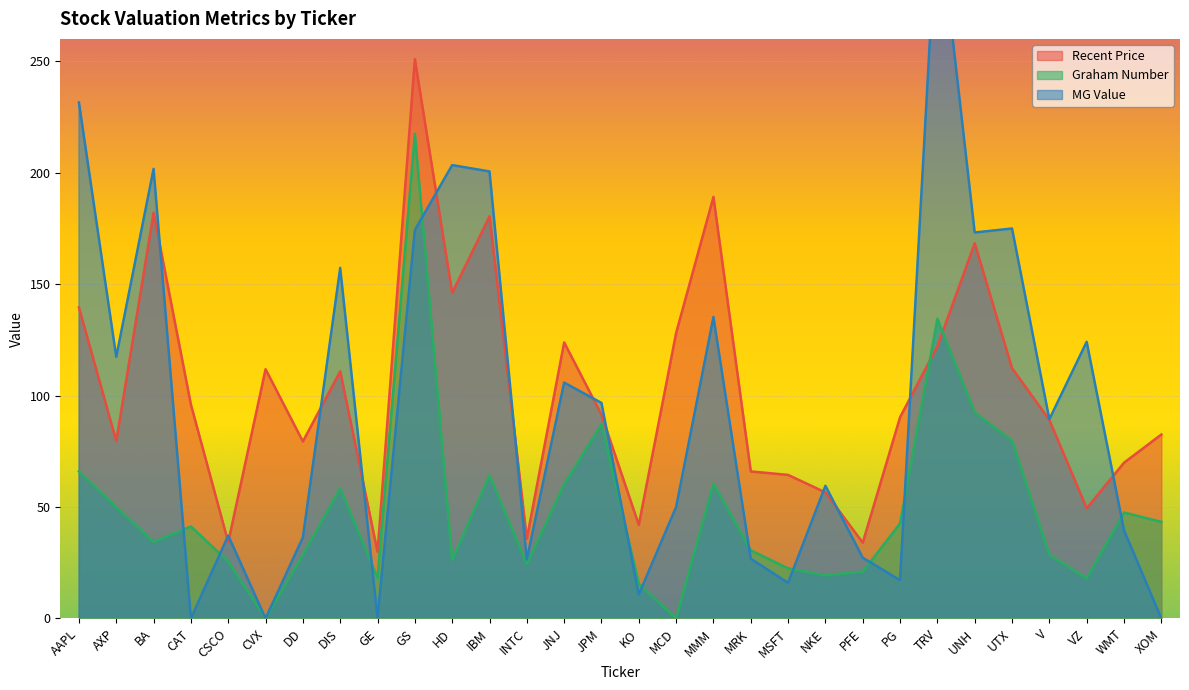

What is the value of the MG Value point at the 18th from the left?

135.2